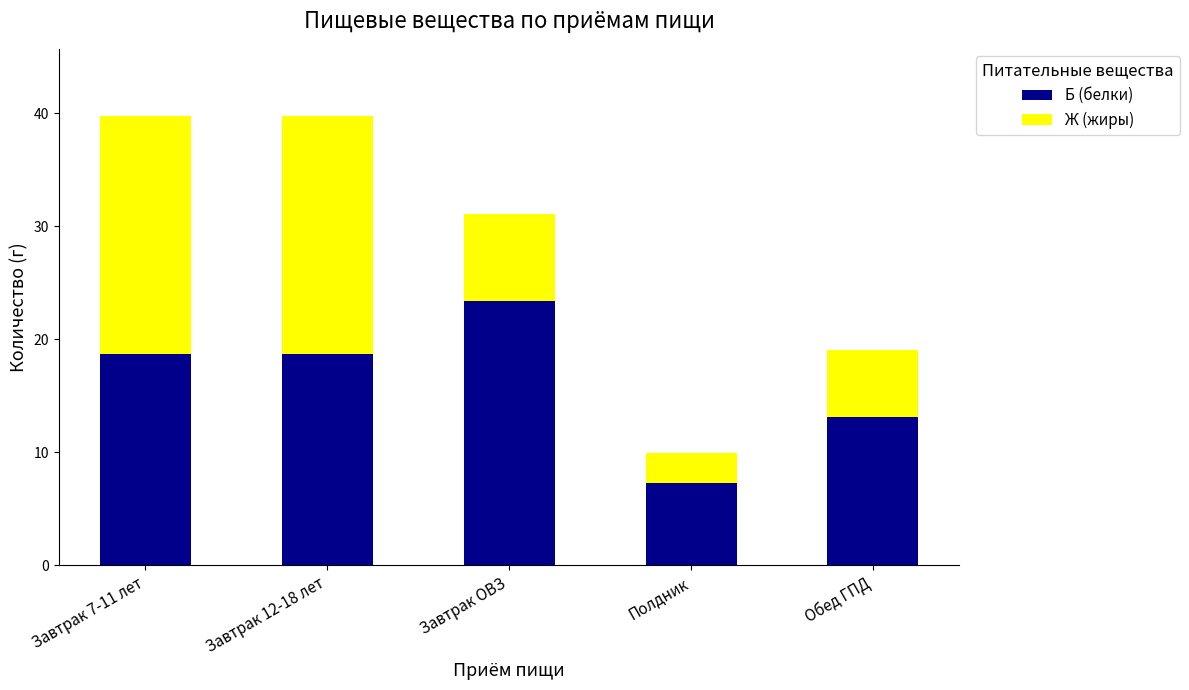

Reading right to left, what are the values for Б (белки)?

13.2	7.3	23.4	18.7	18.7